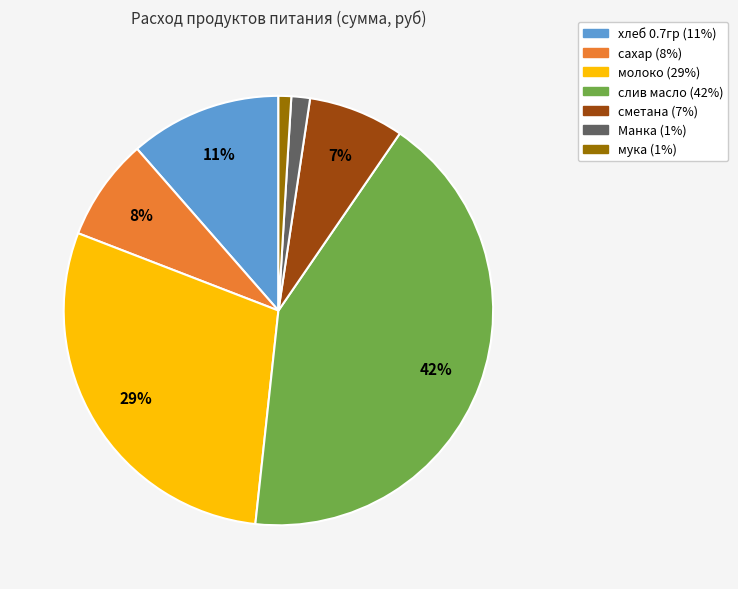

Between сахар and слив масло, which is larger?

слив масло